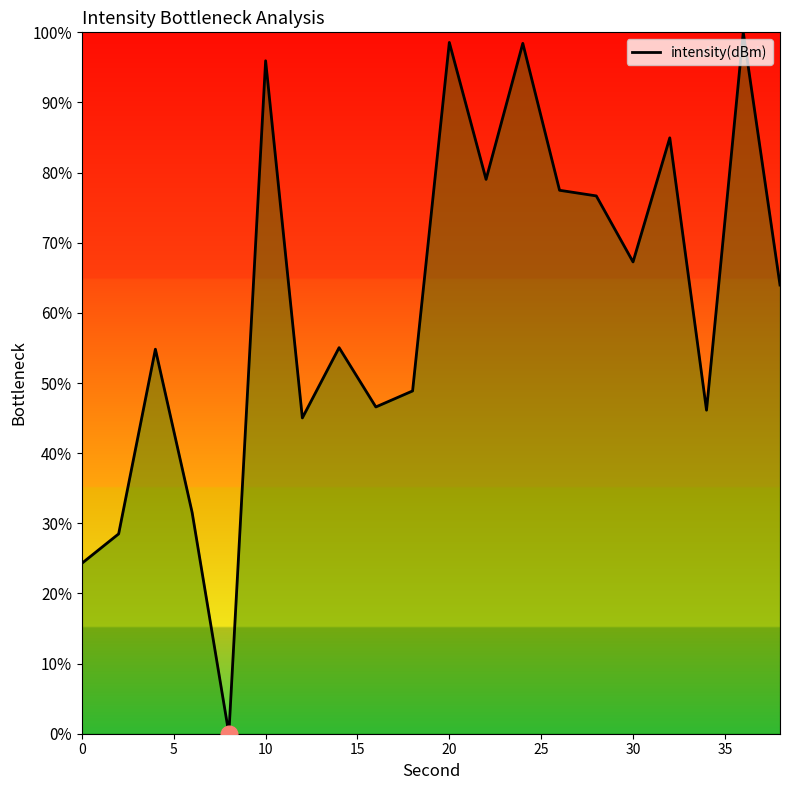

What is the difference between the maximum and minimum values?

100.0